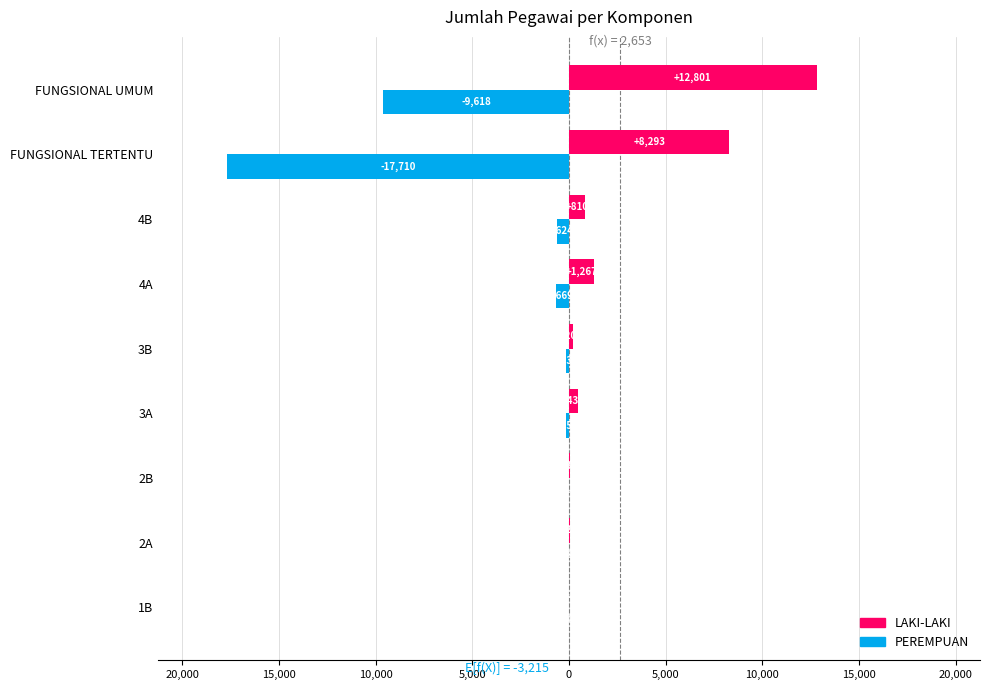

What is the average value of the PEREMPUAN series?

-3215